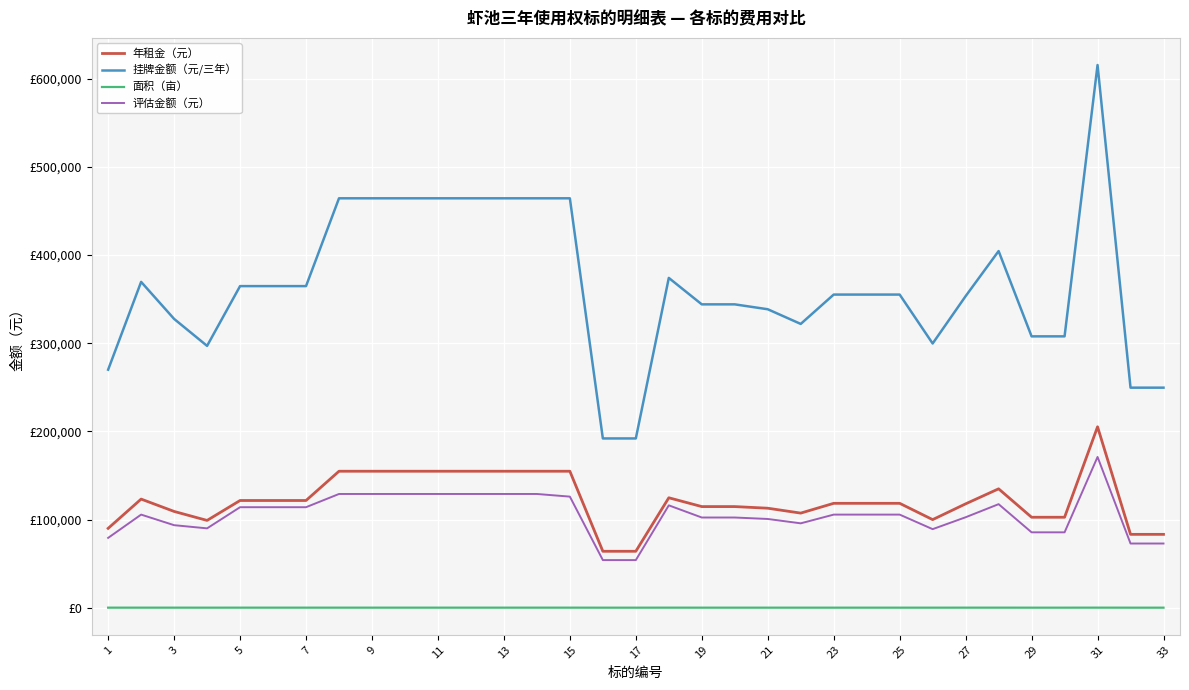

What is the sum of all 面积（亩） values?

1181.0